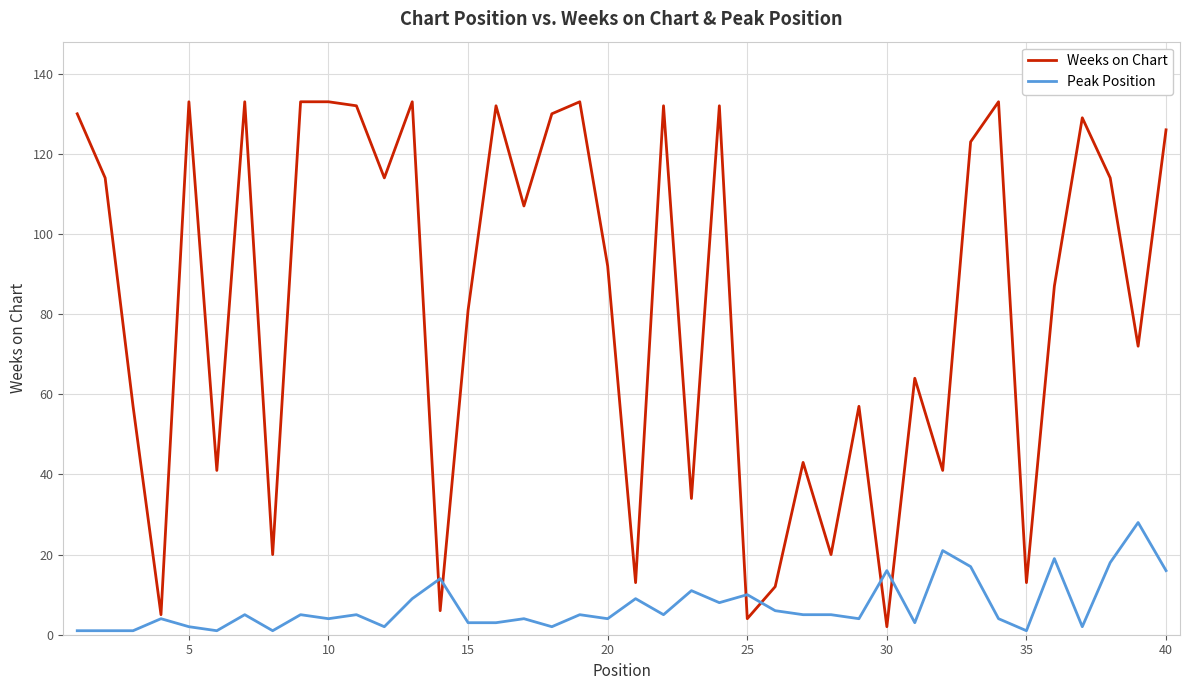

What is the maximum value for Weeks on Chart?

133